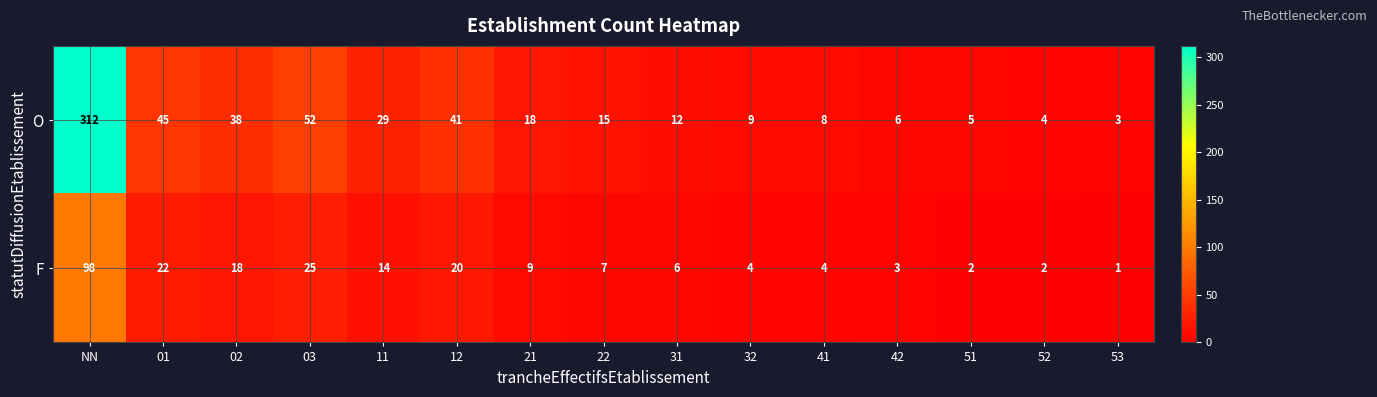

True or false: O has a value of 45 at 01.

True